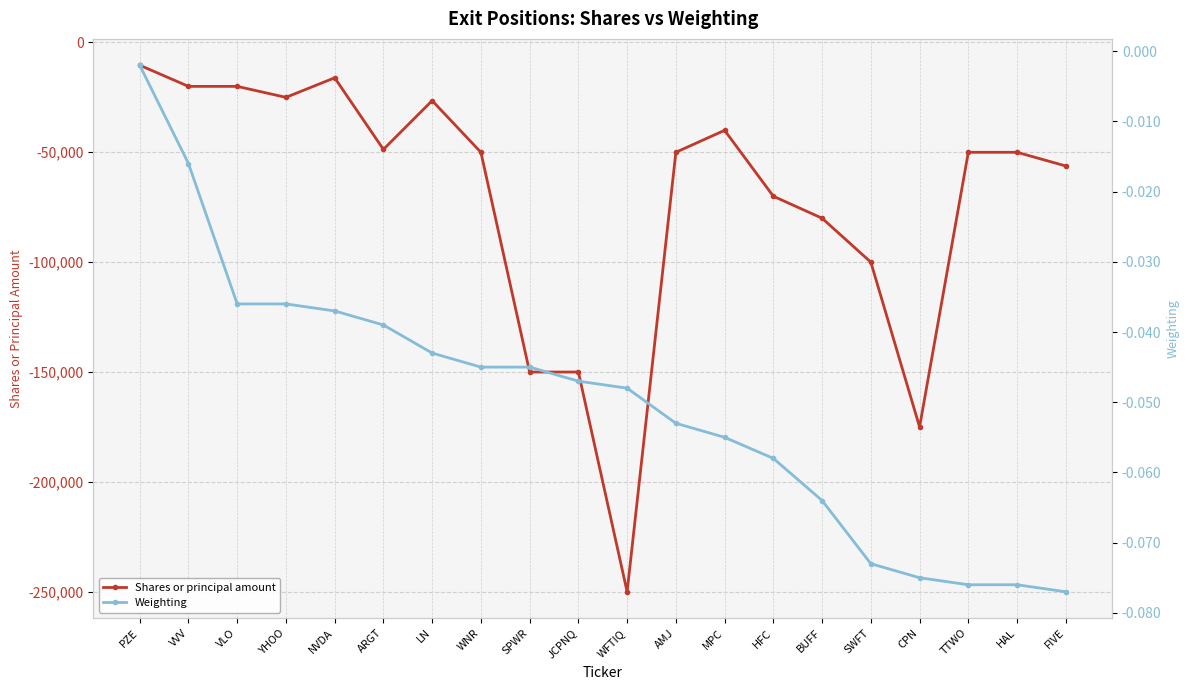

Rank the series by their maximum value, from lowest to highest.

Shares or principal amount, Weighting